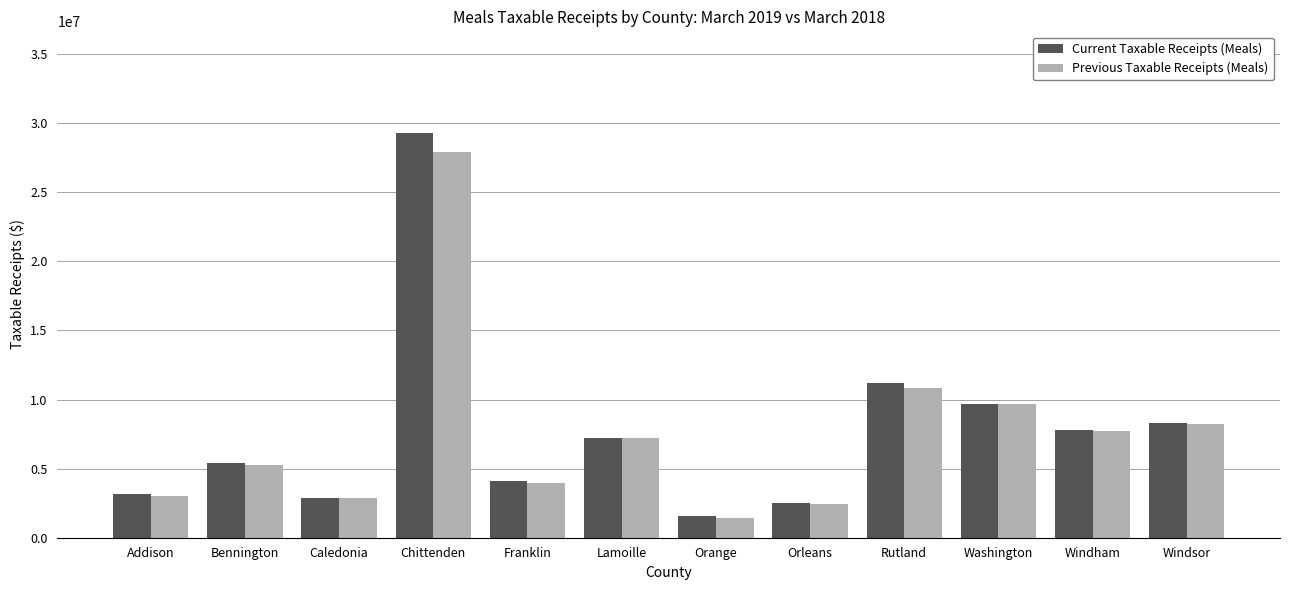

How many values in the Current Taxable Receipts (Meals) series exceed 7223673?

6